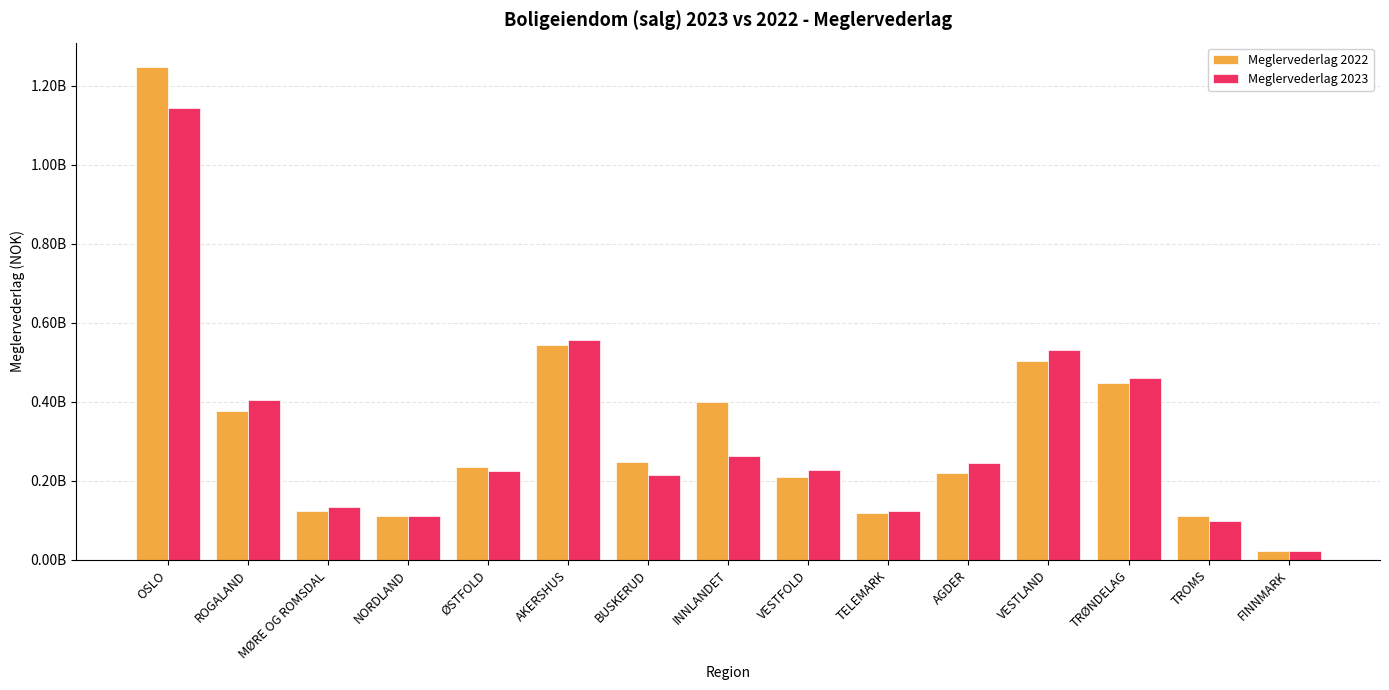

Are the bars grouped side by side (vs. stacked)?

Yes